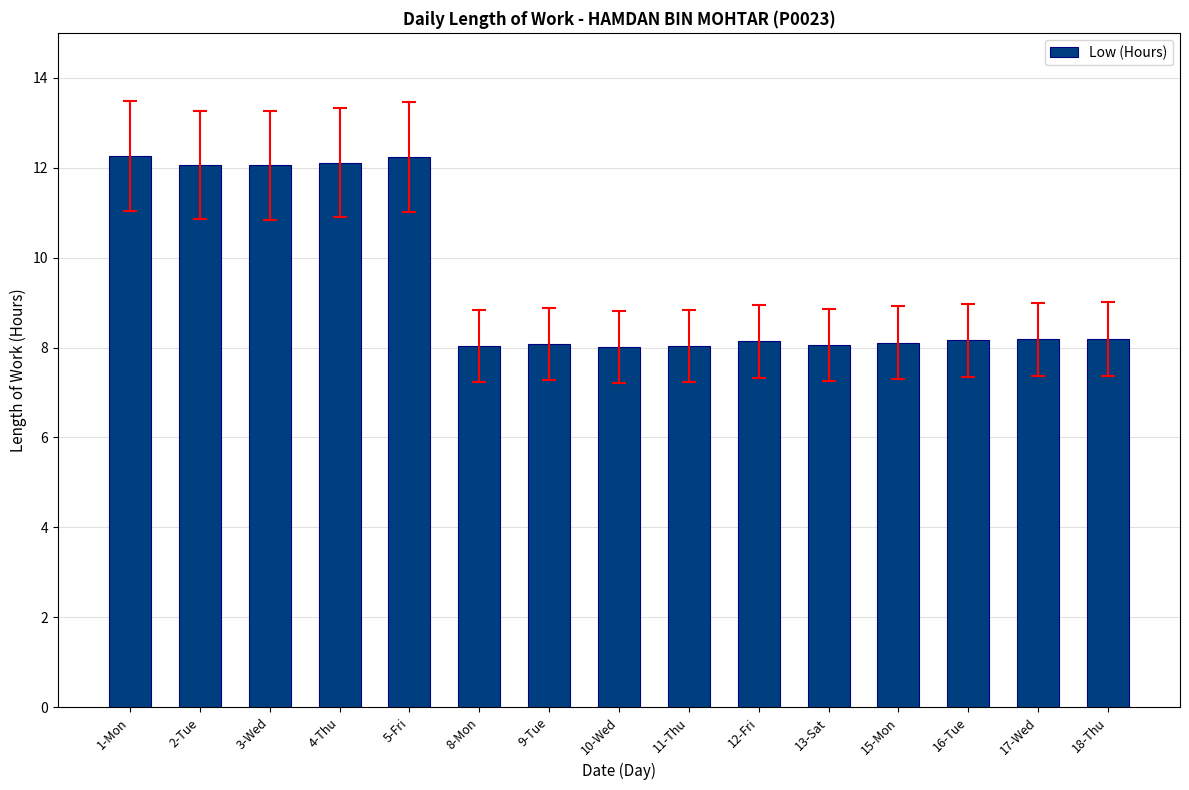

What is the maximum value shown in the chart?

12.3